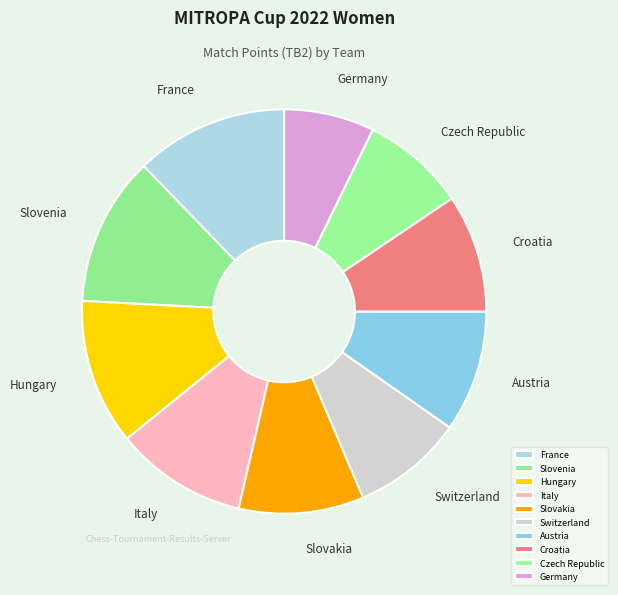

Is the sum of Germany and Italy greater than half?

No